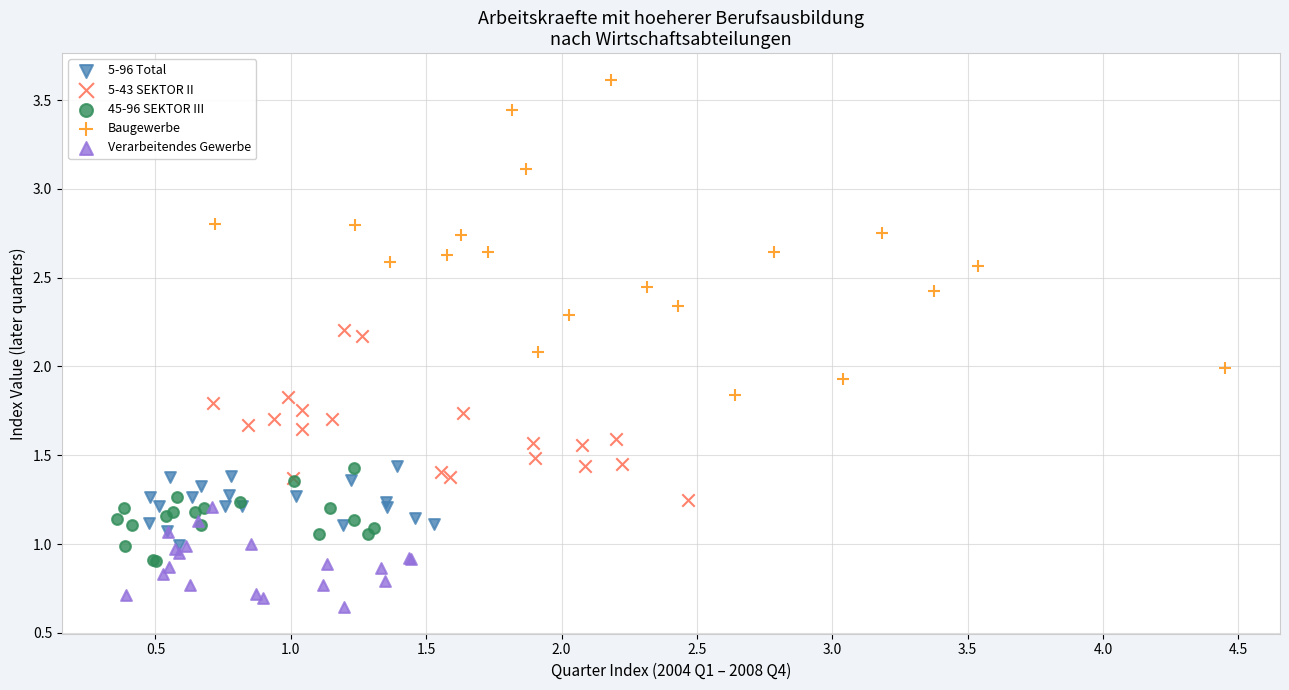

Which series has the widest spread of Y values?

Baugewerbe